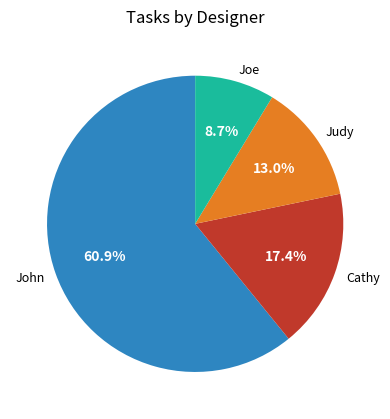

Is John the majority of the pie?

Yes